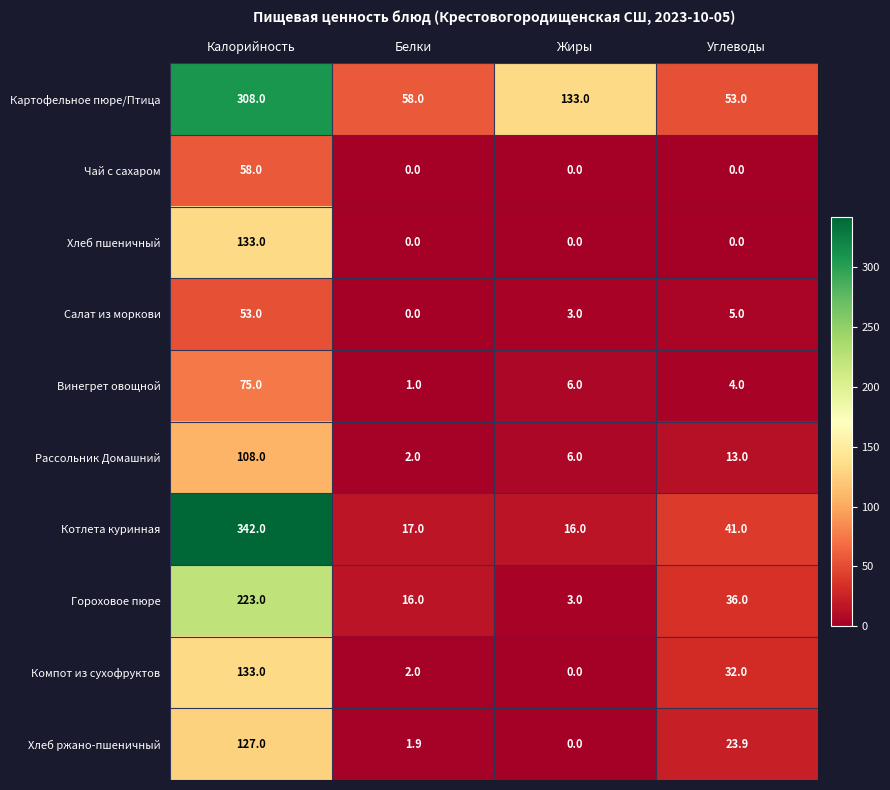

How many Чай с сахаром values are between 0 and 58?

4